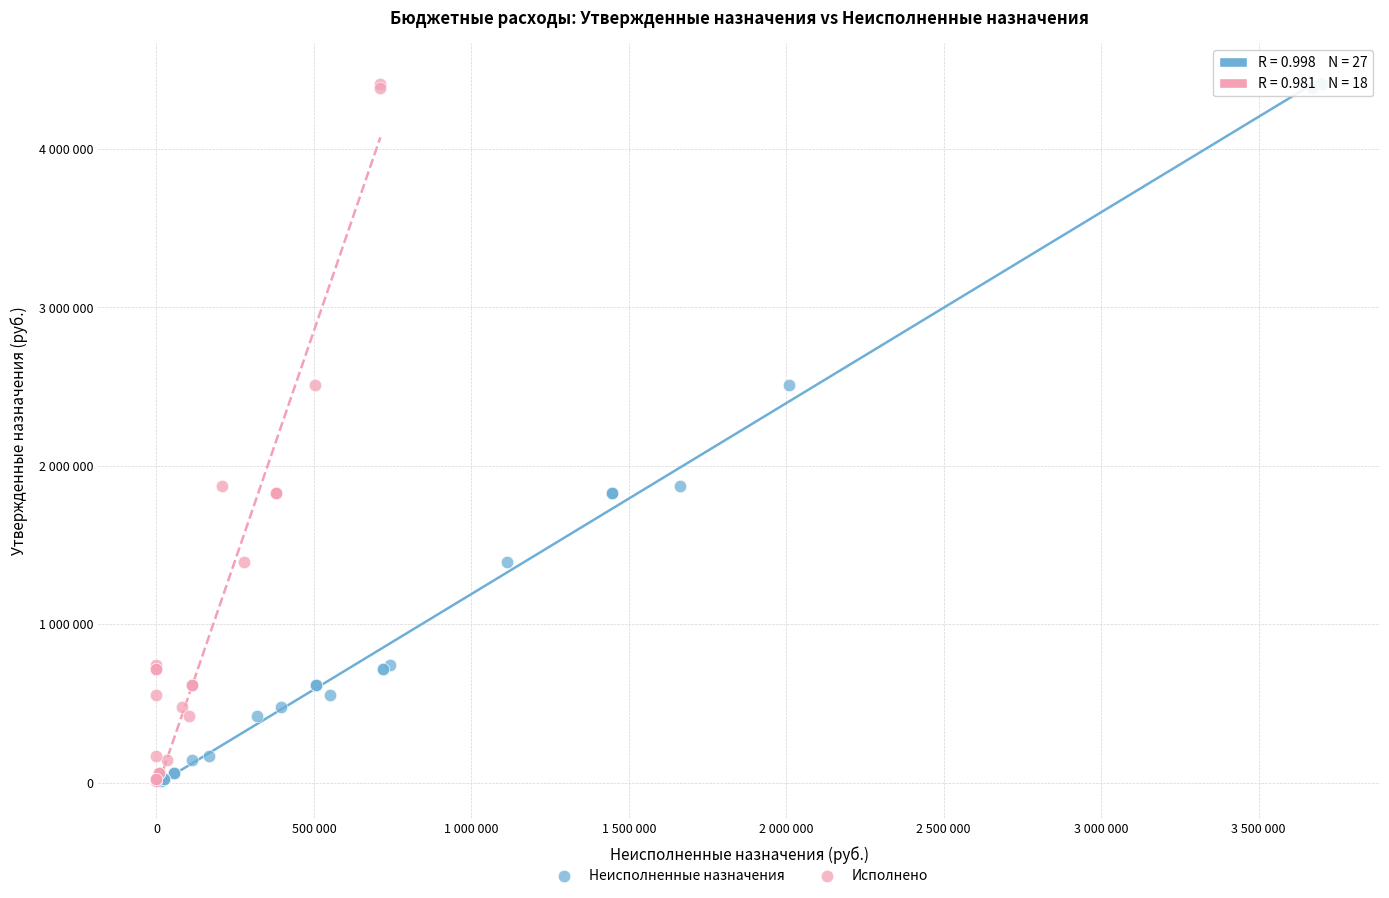

What are all the series names shown in the legend?

Неисполненные назначения, Исполнено